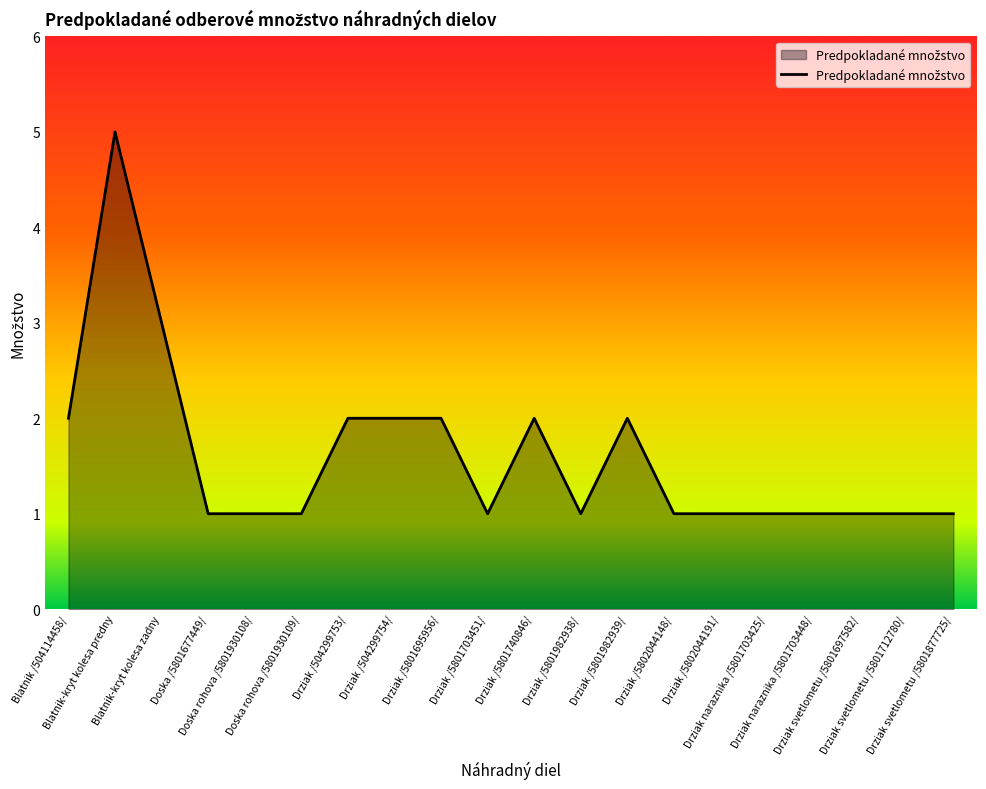

What is the difference between the maximum and minimum values?

4